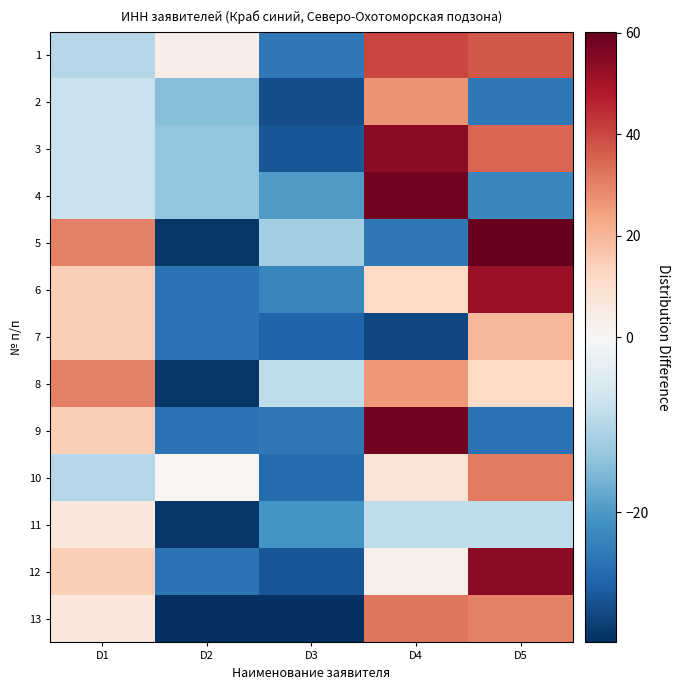

Reading left to right, transcribe all the data shown in this chart.

1: D1=-9.8	D2=4.2	D3=-24.8	D4=40.2	D5=37.2
2: D1=-7.8	D2=-14.8	D3=-30.8	D4=27.2	D5=-24.8
3: D1=-7.8	D2=-13.8	D3=-29.8	D4=54.2	D5=35.2
4: D1=-7.8	D2=-13.8	D3=-19.8	D4=58.2	D5=-22.8
5: D1=30.2	D2=-33.8	D3=-11.8	D4=-24.8	D5=60.2
6: D1=14.2	D2=-25.8	D3=-22.8	D4=12.2	D5=52.2
7: D1=14.2	D2=-25.8	D3=-27.8	D4=-31.8	D5=20.2
8: D1=30.2	D2=-33.8	D3=-8.8	D4=26.2	D5=12.2
9: D1=14.2	D2=-25.8	D3=-24.8	D4=58.2	D5=-25.8
10: D1=-9.8	D2=1.2	D3=-26.8	D4=8.2	D5=31.2
11: D1=6.2	D2=-33.8	D3=-20.8	D4=-8.8	D5=-8.8
12: D1=14.2	D2=-25.8	D3=-29.8	D4=3.2	D5=54.2
13: D1=6.2	D2=-34.8	D3=-34.8	D4=32.2	D5=30.2